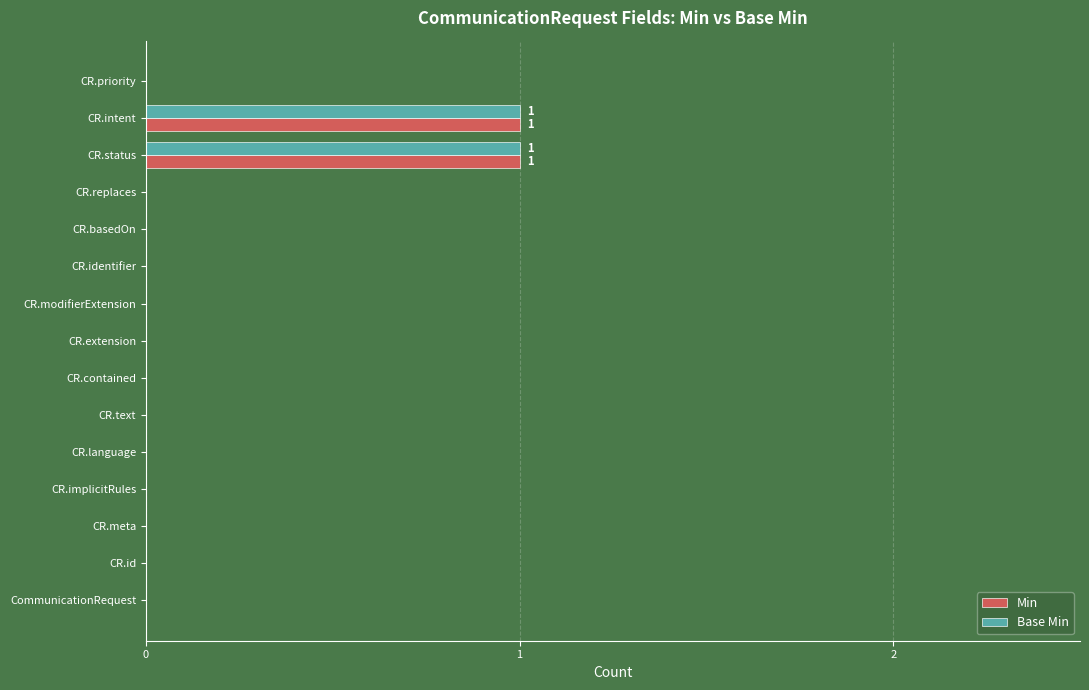

Is the value of Base Min at CR.meta greater than the value of Min at CR.intent?

No